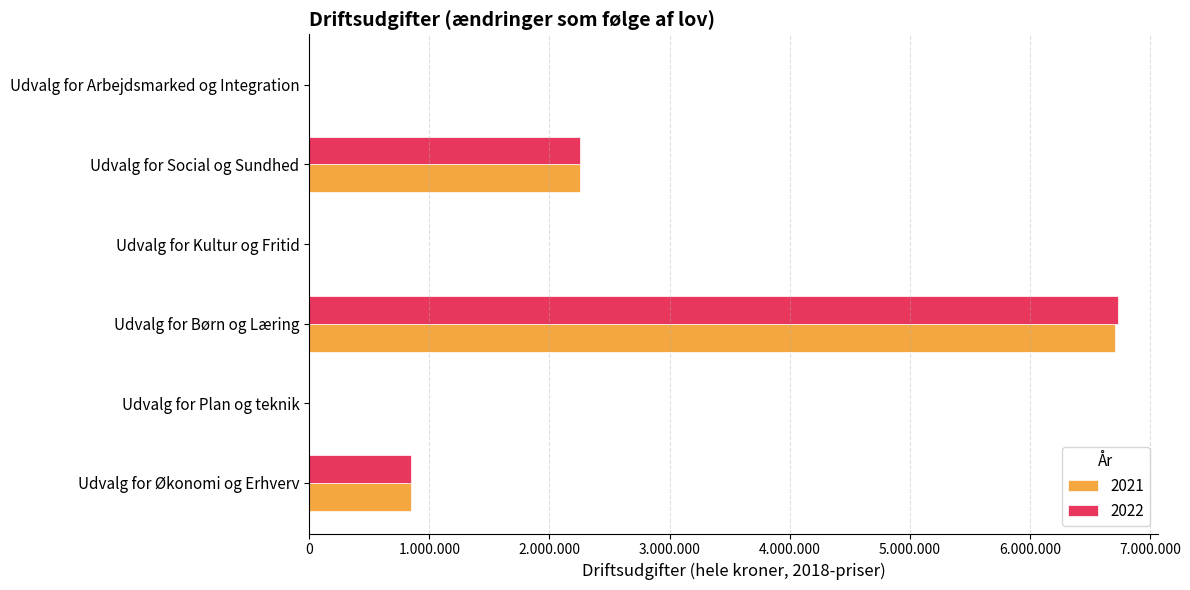

At how many categories does at least one series exceed 6102697?

1